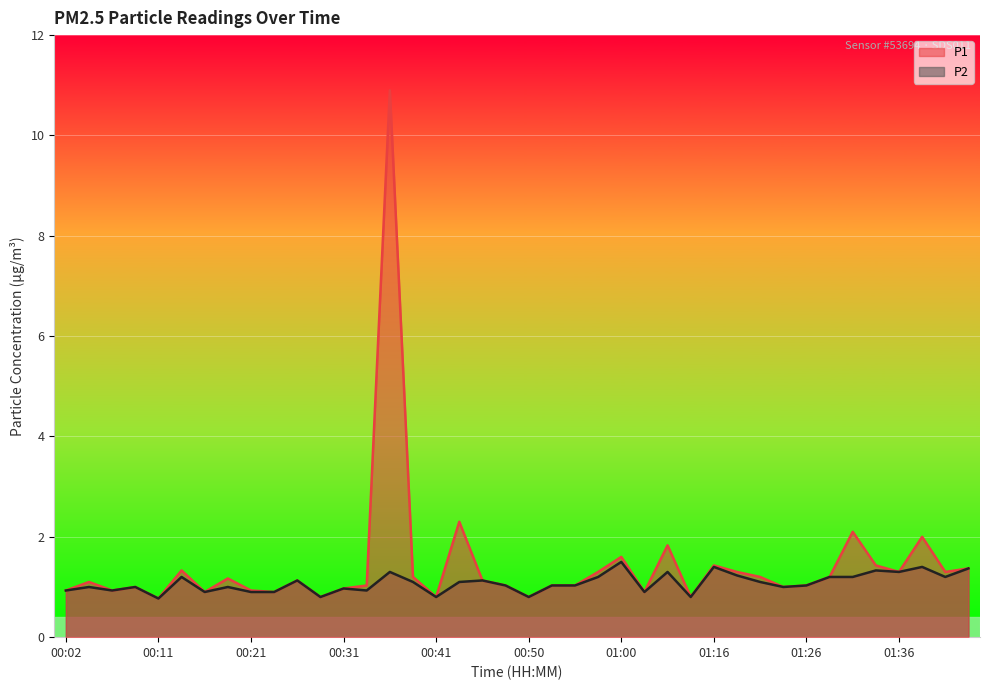

What is the sum of all P2 values?

43.1